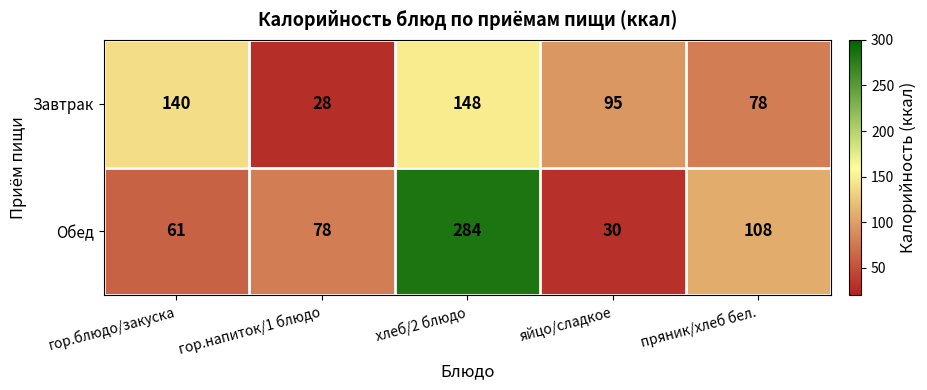

Which series changed the most between яйцо/сладкое and пряник/хлеб бел.?

Обед